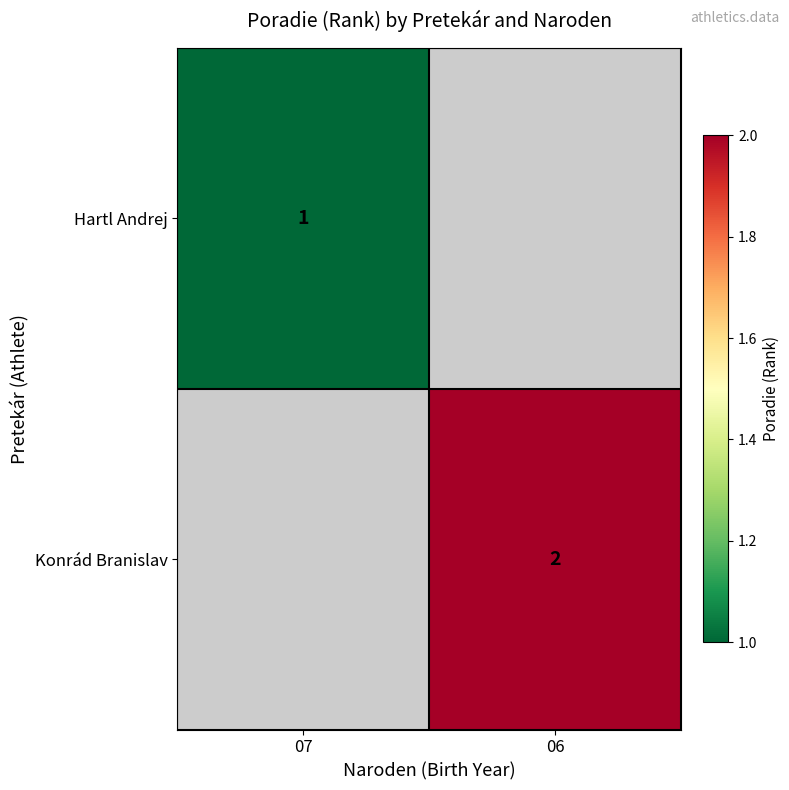

The value of Konrád Branislav at 06 is 4. True or false?

False